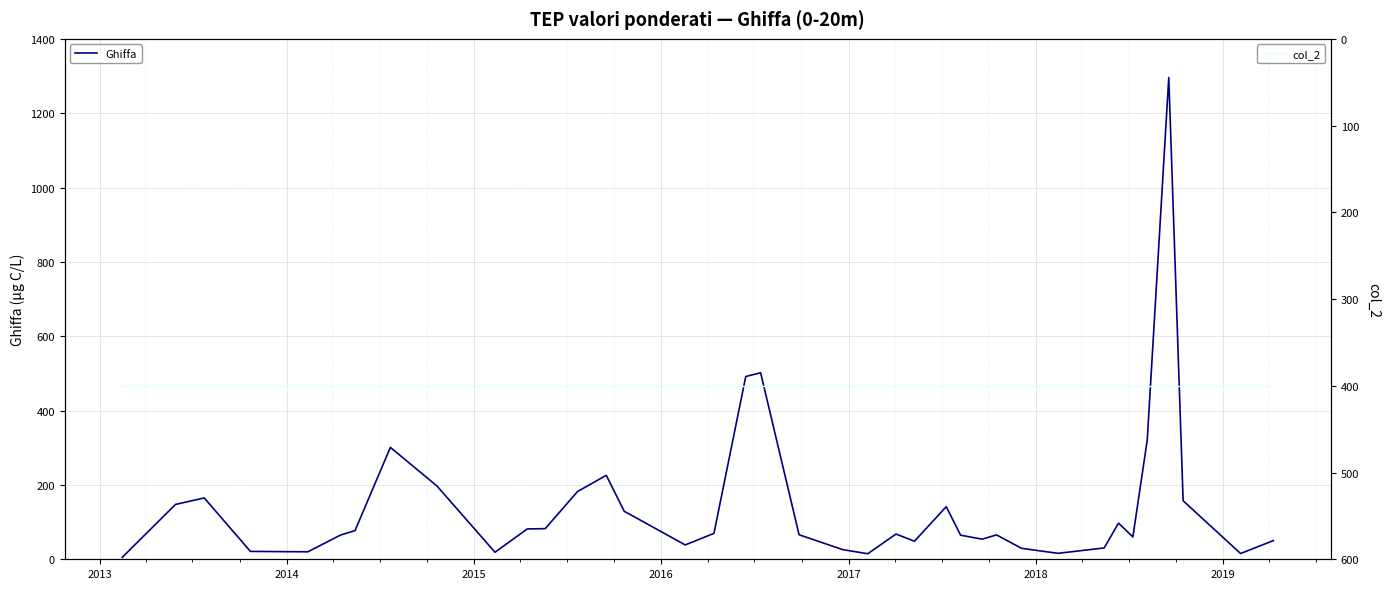

Rank the series by their maximum value, from highest to lowest.

Ghiffa, col_2